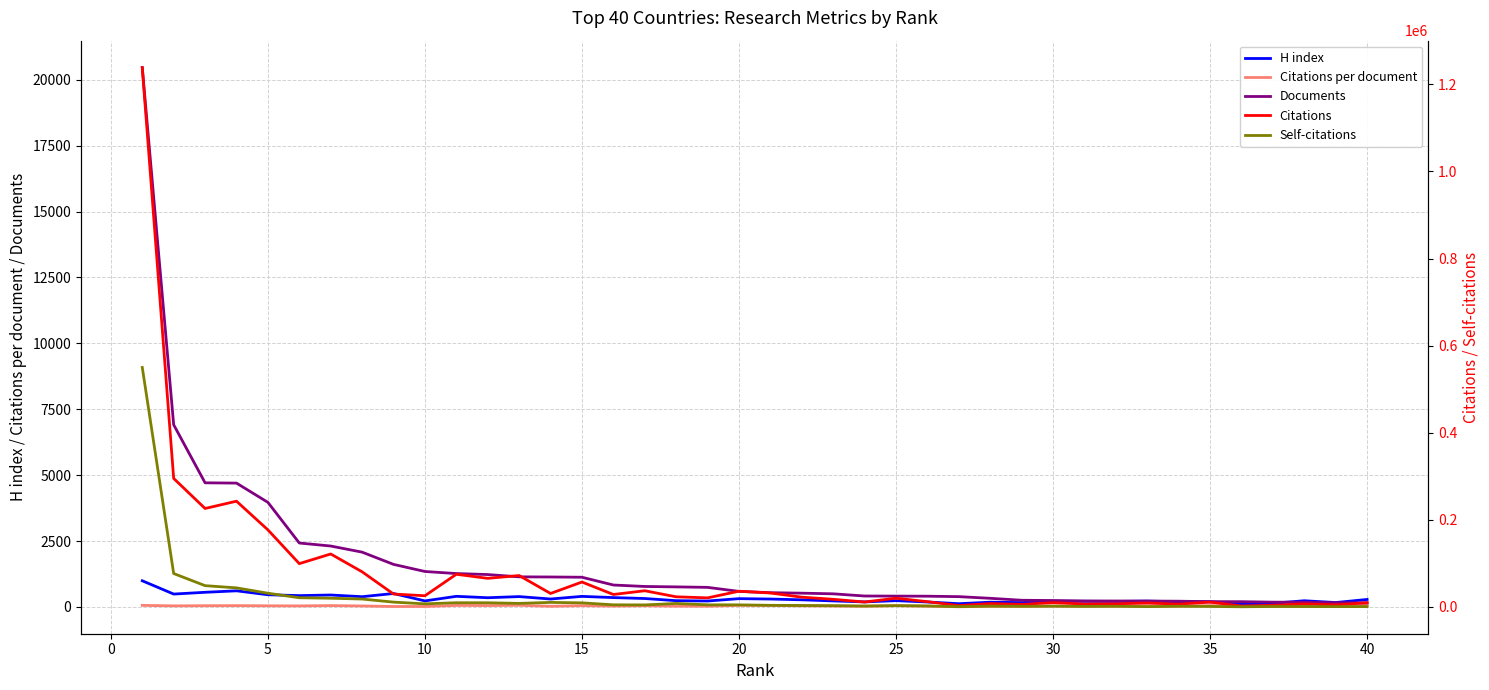

Does the chart have visible grid lines?

Yes